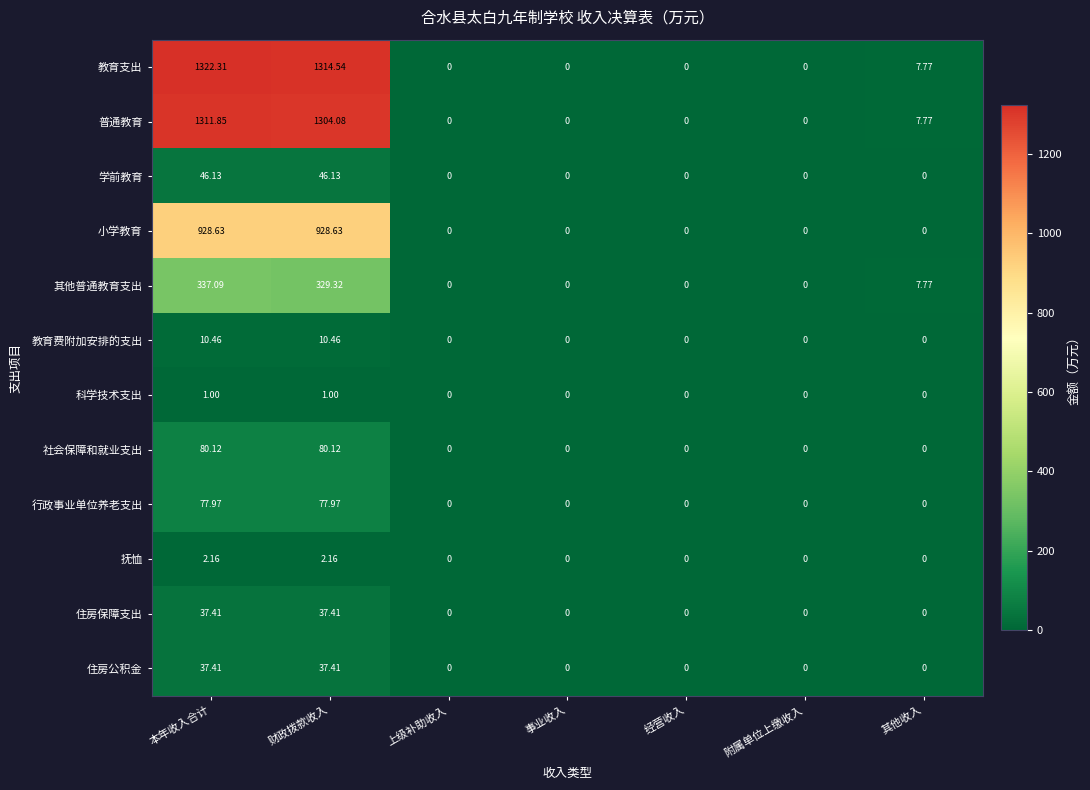

What is the maximum value shown in the chart?

1322.3